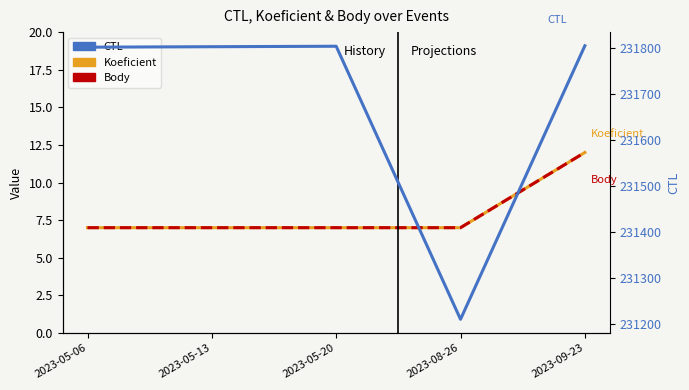

At 2023-05-20, list the series in order from largest to smallest.

CTL, Koeficient, Body